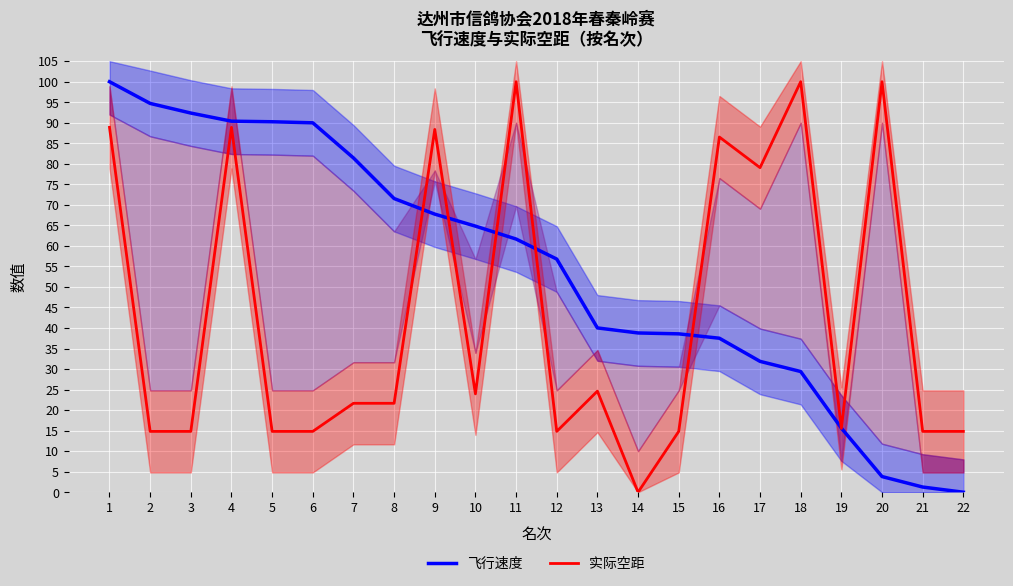

The 飞行速度 series shows 23.3 at 19. True or false?

False